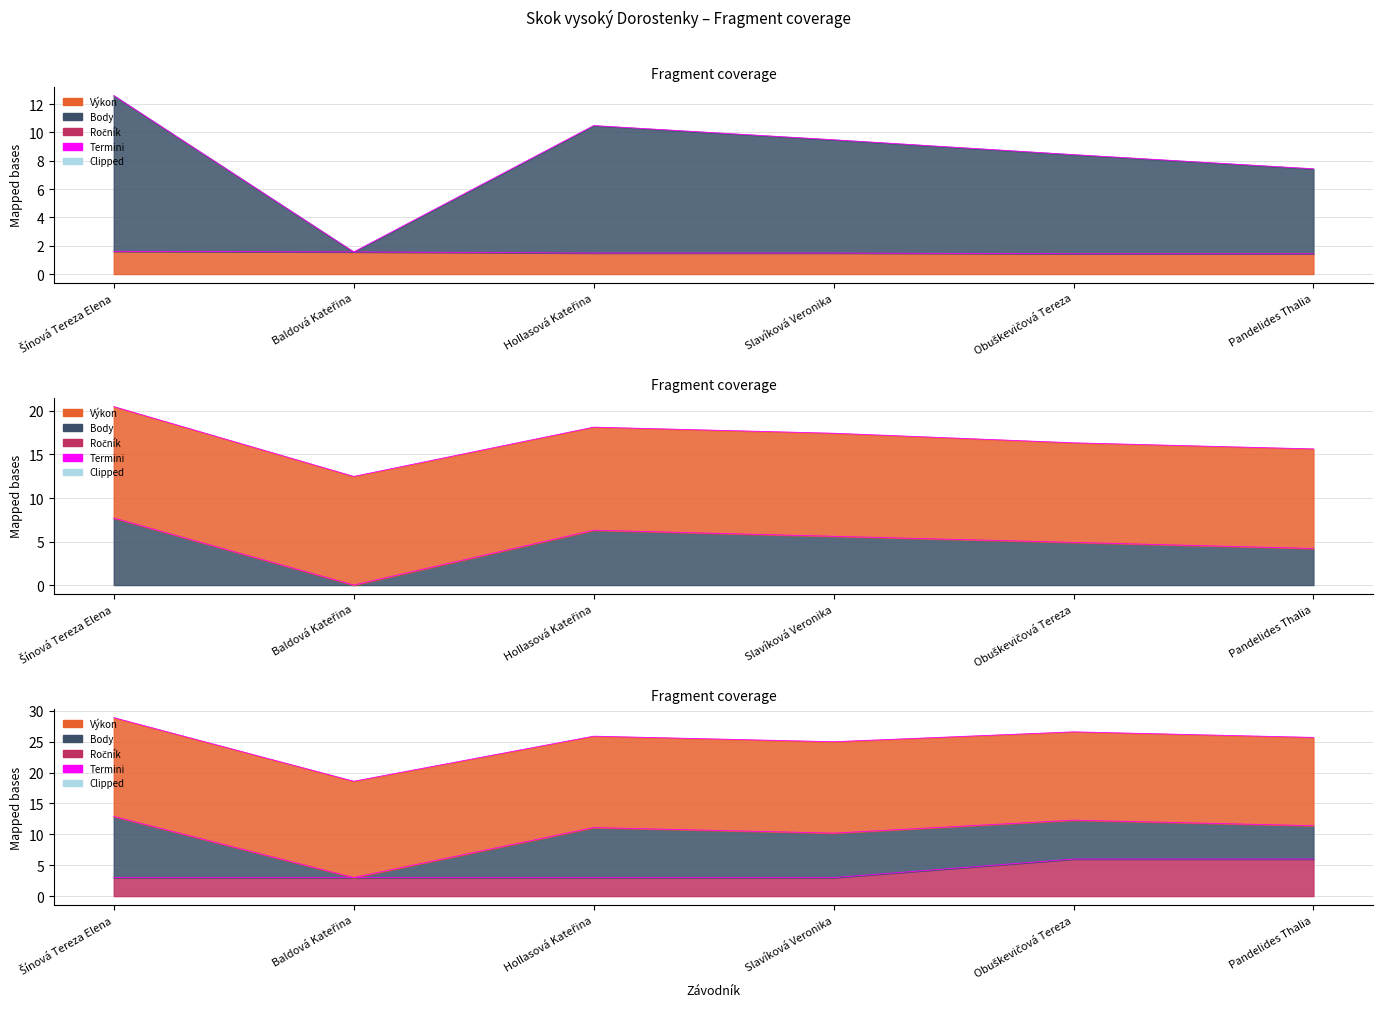

True or false: Body has a value of 0.0 at Baldová Kateřina.

True